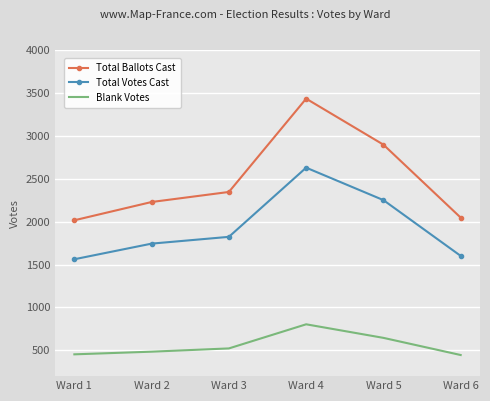

What are all the series names shown in the legend?

Total Ballots Cast, Total Votes Cast, Blank Votes